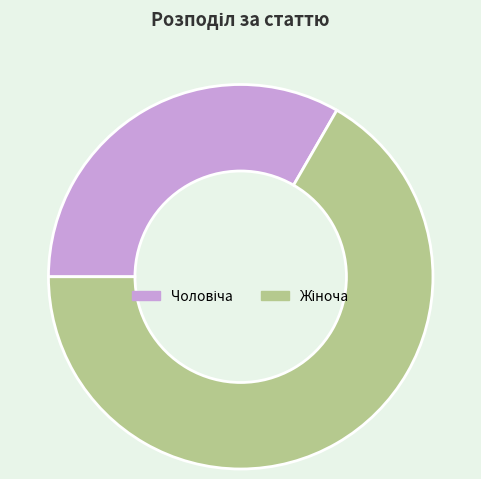

Does any single category account for the majority?

Yes